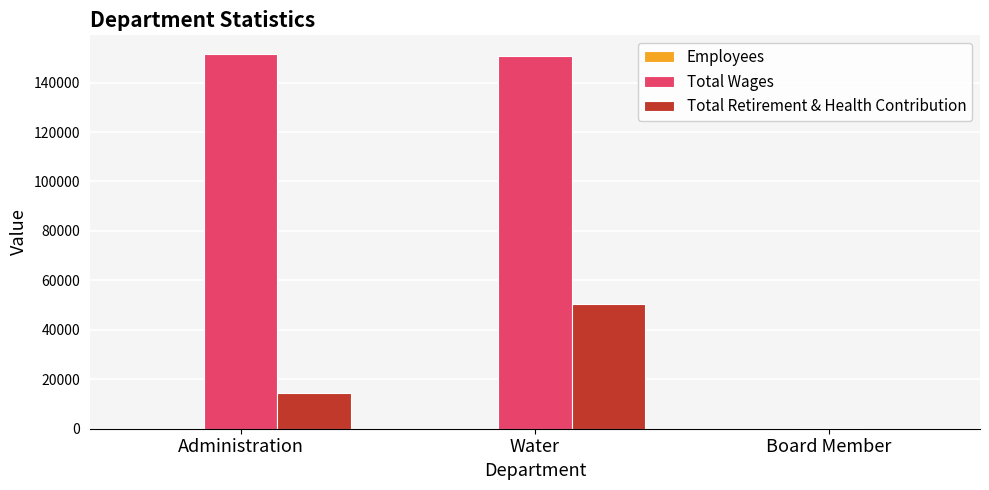

Which series changed the most between Water and Board Member?

Total Wages